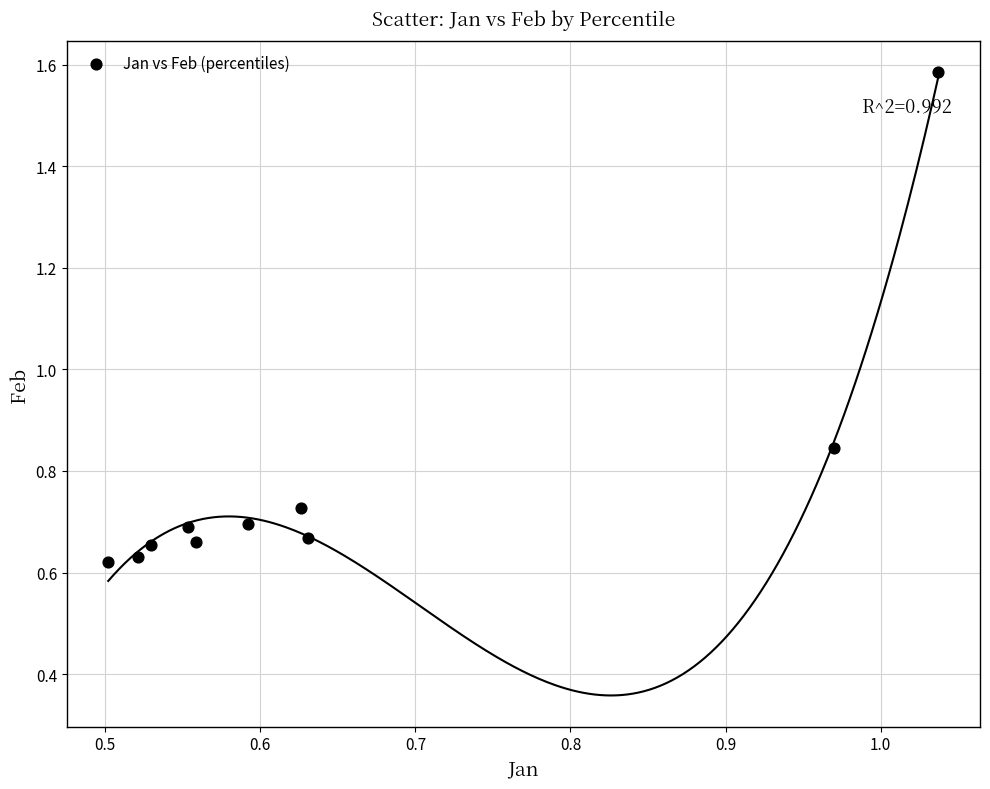

What is the range of Y values (max minus min)?

1.0